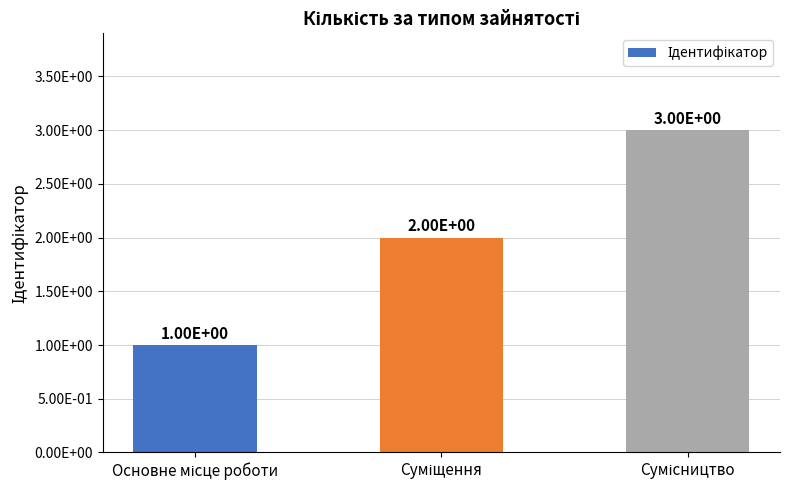

Reading right to left, list all the values displayed in this chart.

3	2	1